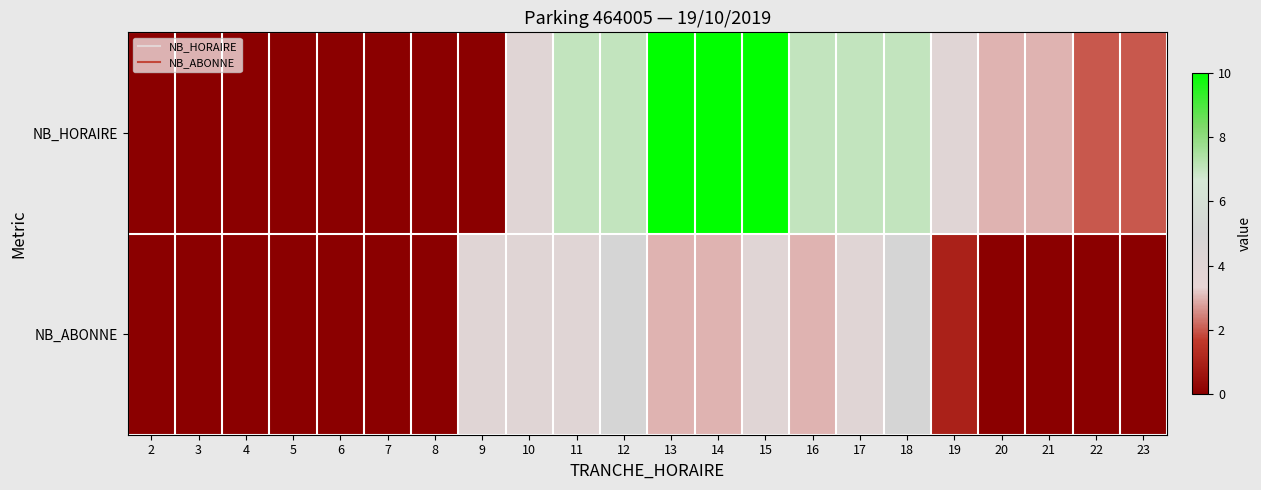

Rank the series by their average value, from highest to lowest.

NB_HORAIRE, NB_ABONNE